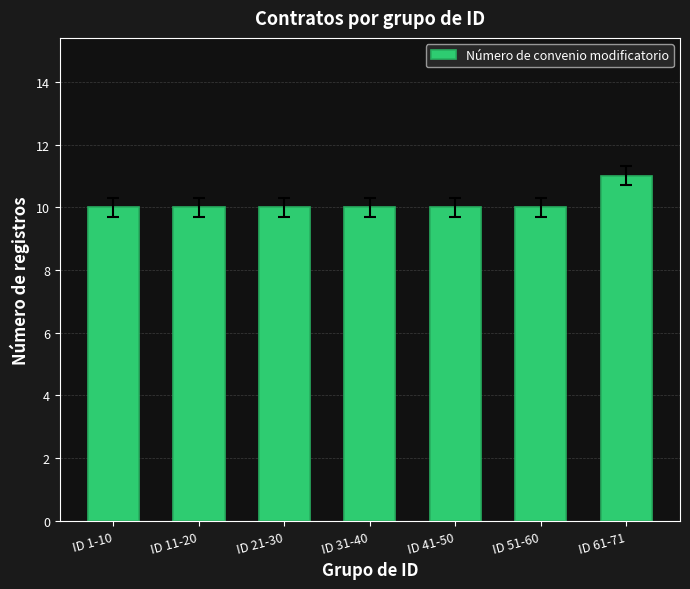

What is the maximum value shown in the chart?

11